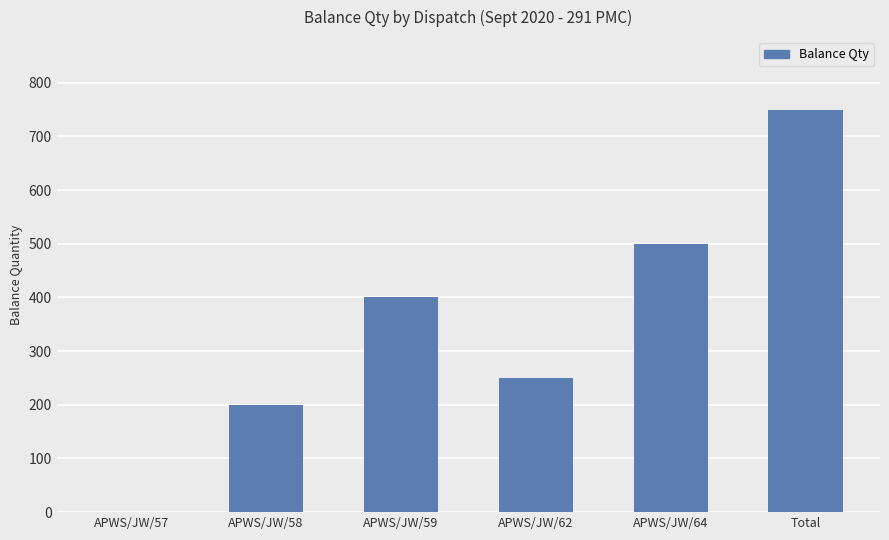

Does the chart contain stacked bars?

No